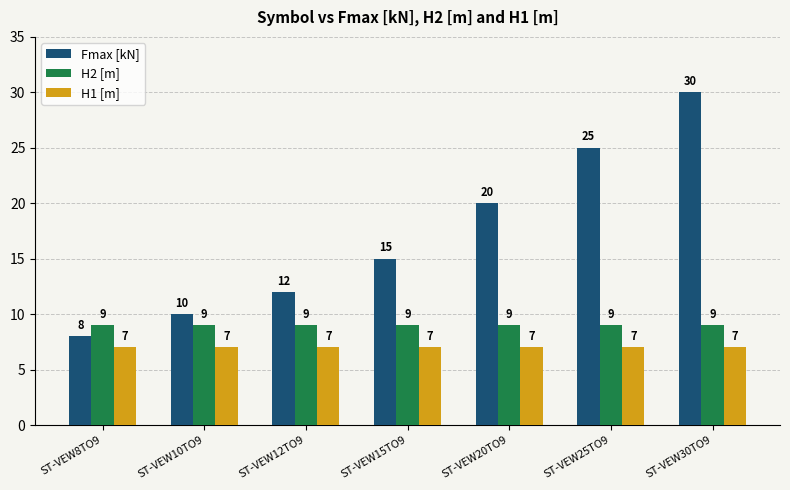

Rank the series at ST-VEW30TO9 from lowest to highest value.

H1 [m], H2 [m], Fmax [kN]